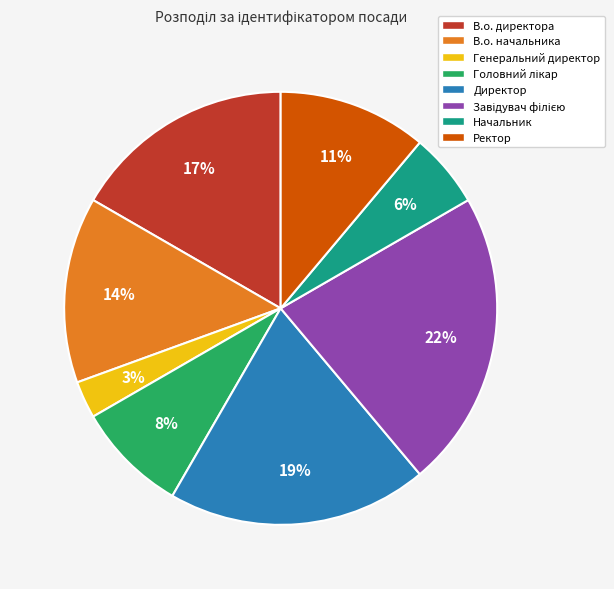

Combined, do В.о. директора and В.о. начальника account for over 50%?

No